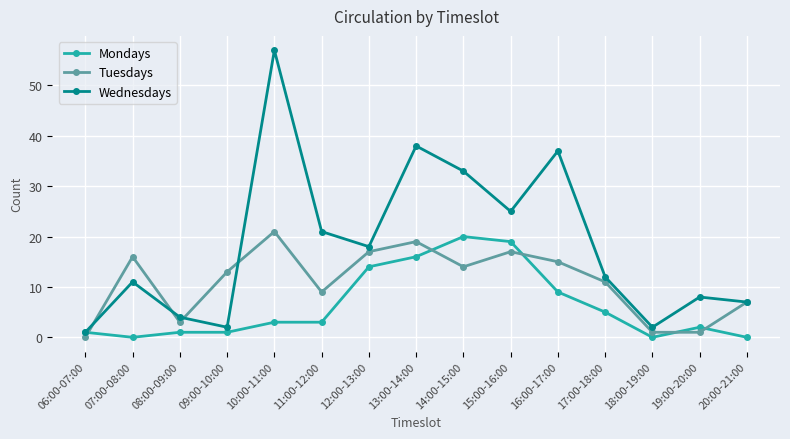

How many lines are shown in the chart?

3